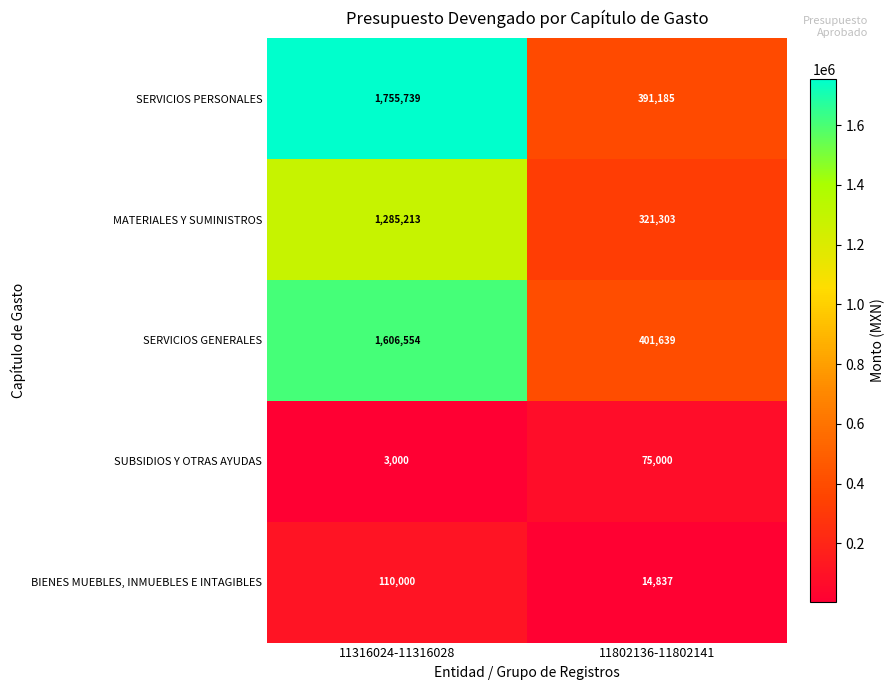

What value does the BIENES MUEBLES, INMUEBLES E INTAGIBLES series have at 11316024-11316028?

110000